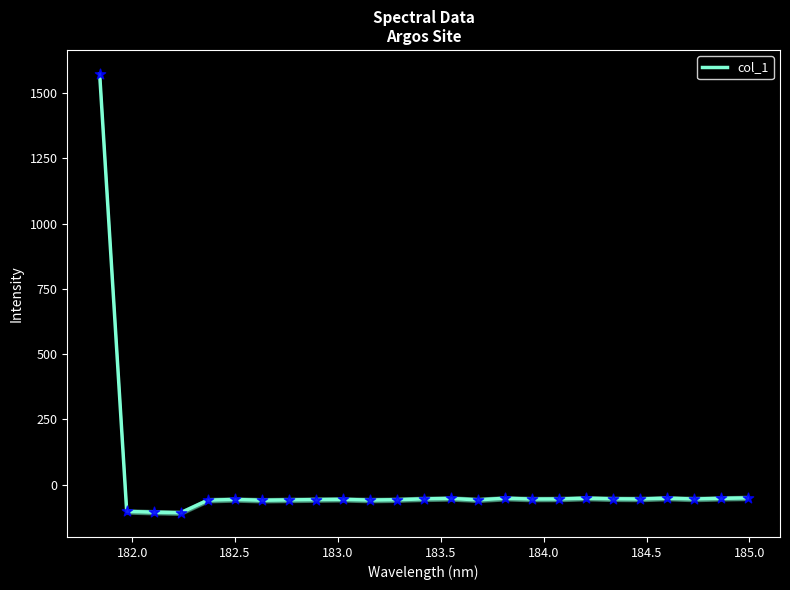

What is the highest value of the col_1 series?

1572.1